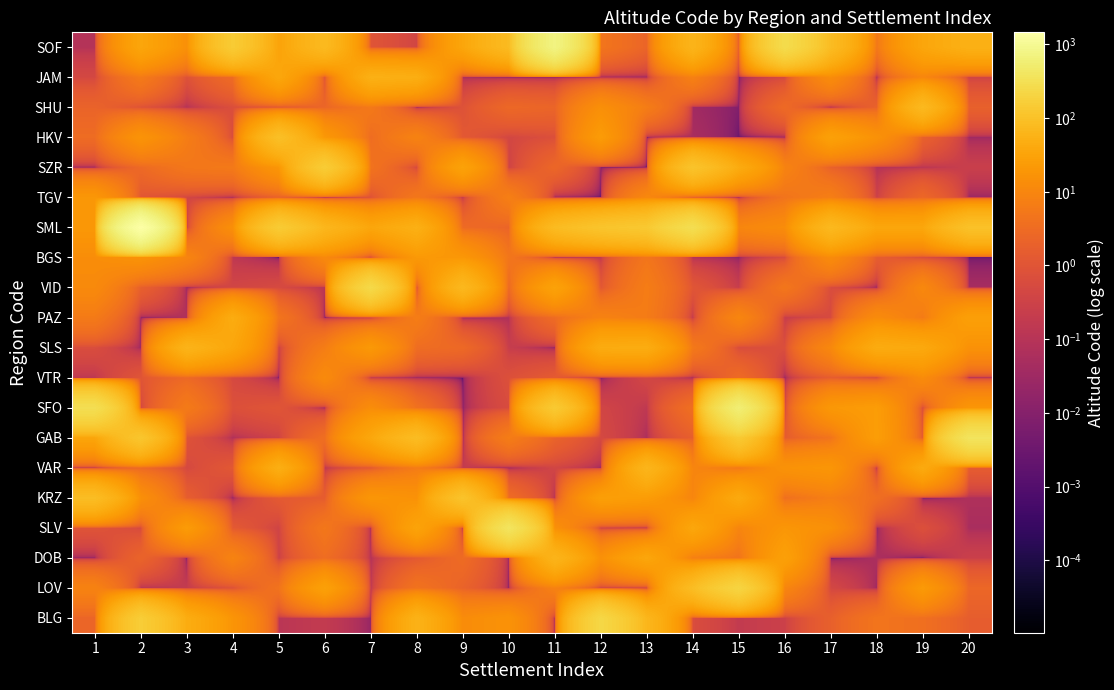

List the series in order of their peak value, lowest first.

VTR, TGV, BGS, PAZ, JAM, SLS, DOB, VAR, SHU, HKV, KRZ, SZR, LOV, BLG, VID, GAB, SLV, SFO, SOF, SML